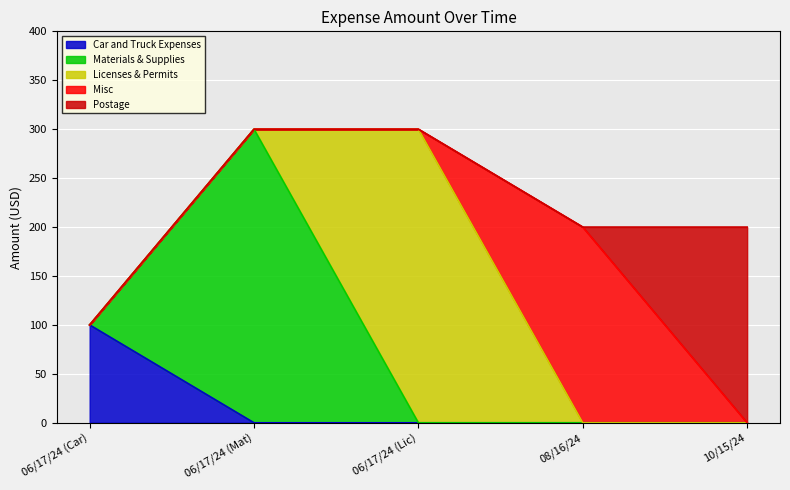

Reading left to right, what are all the values shown in this chart?

100	300	300	200	200